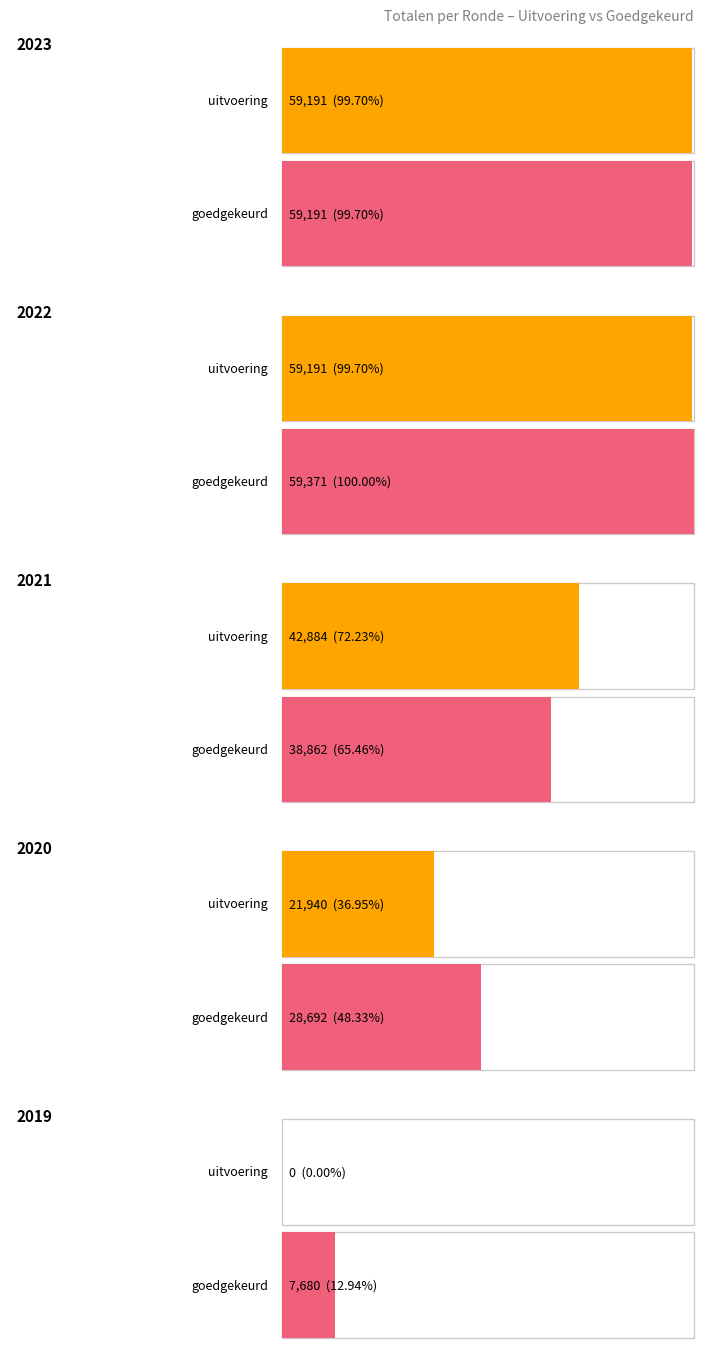

At how many categories does at least one series exceed 49961?

2